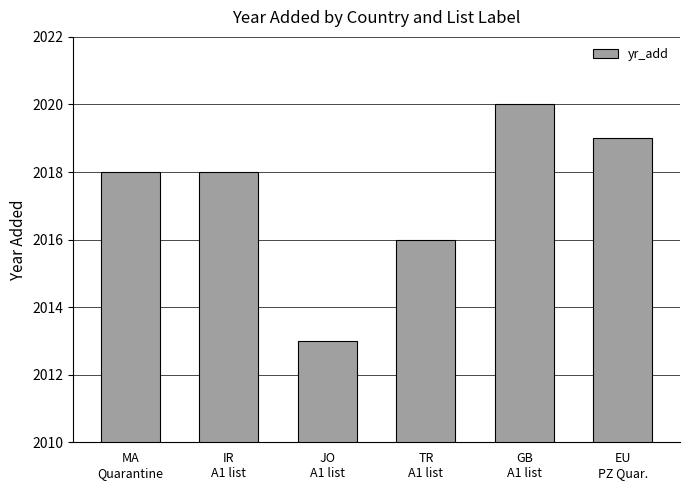

At which category does the chart reach its peak across all series?

GB
A1 list